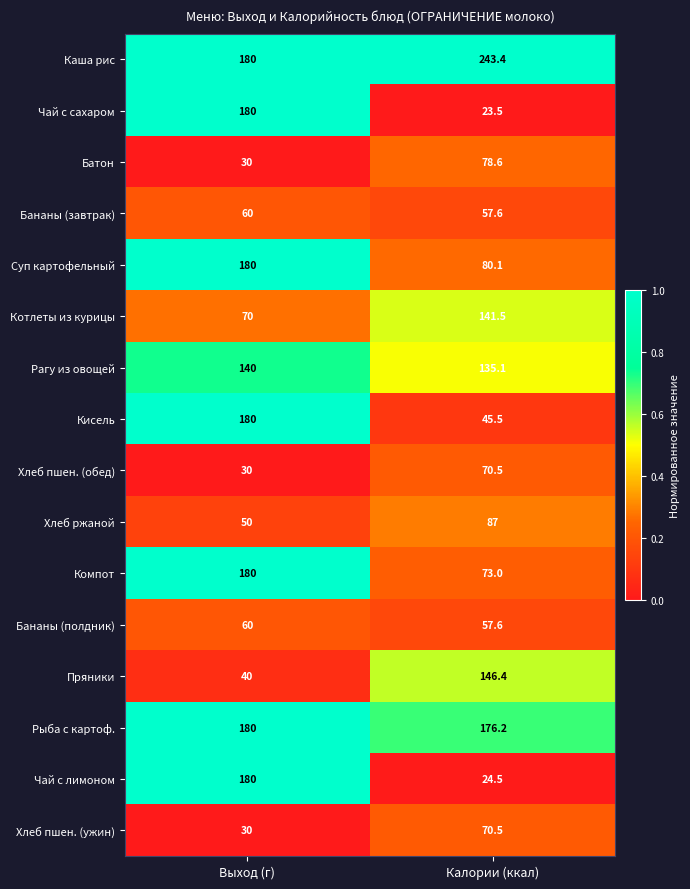

At which label is Котлеты из курицы closest to 105?

Выход (г)